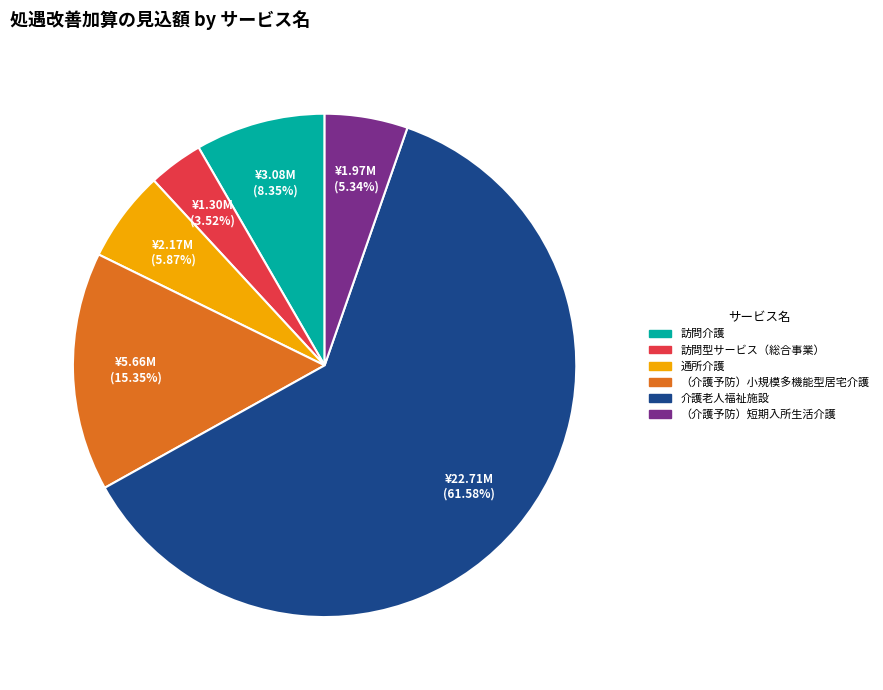

The （介護予防）小規模多機能型居宅介護 slice represents 22% of the pie. True or false?

False